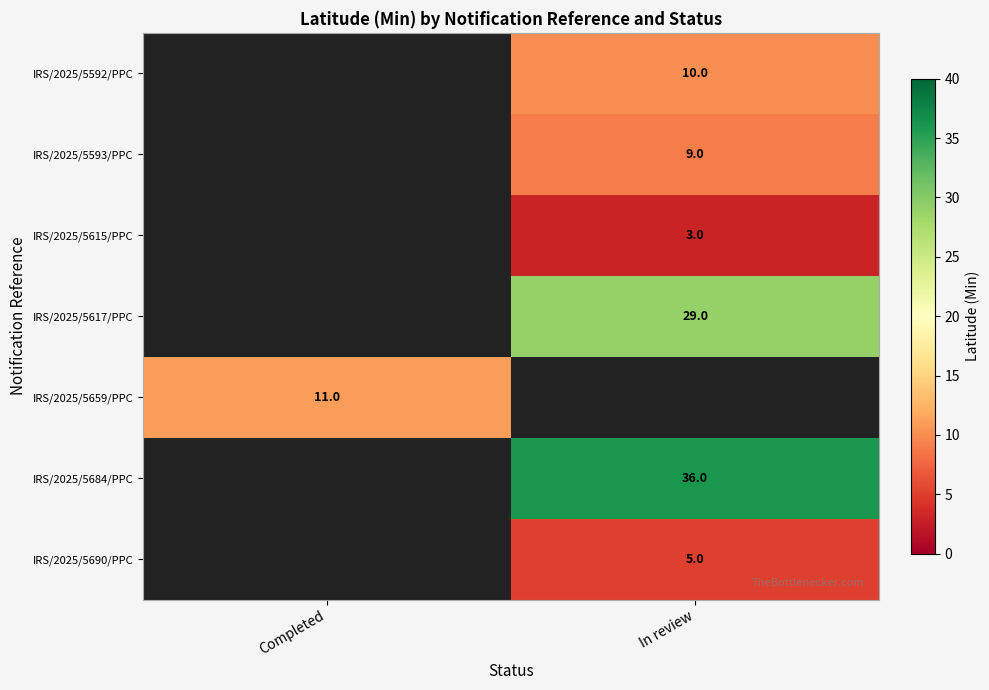

Which label corresponds to the smallest value in the chart?

In review